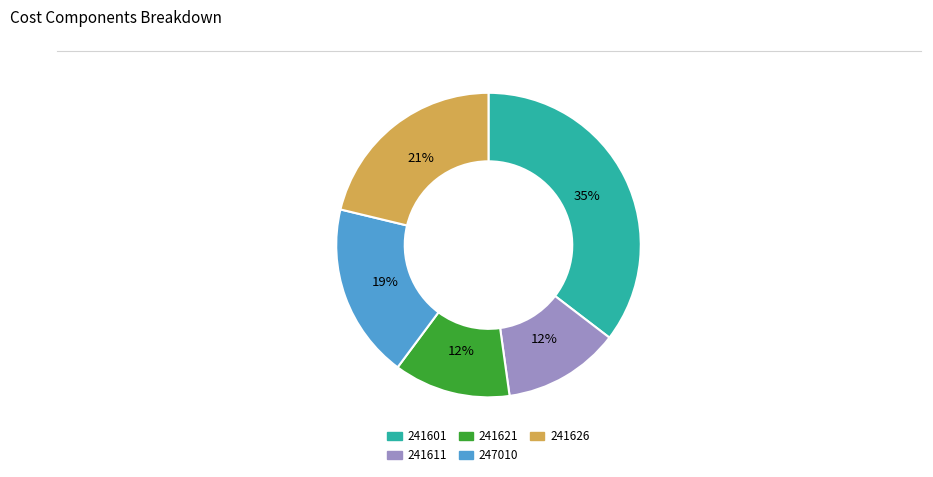

Which category has the biggest portion of the pie?

241601